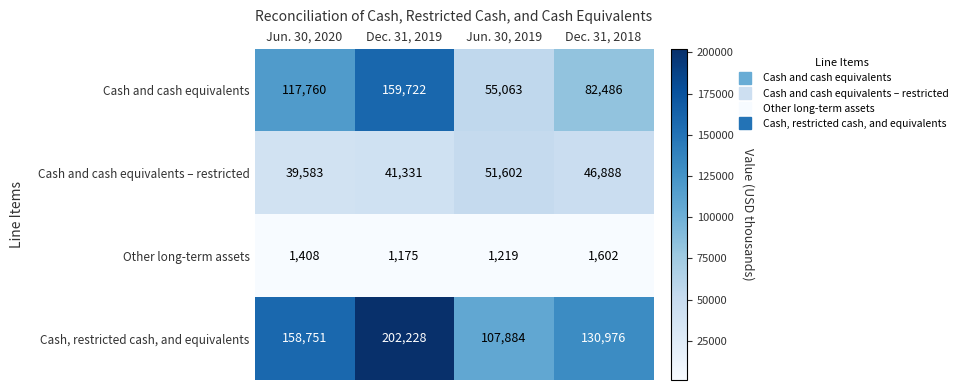

What is the total value across all series at Dec. 31, 2019?

404456